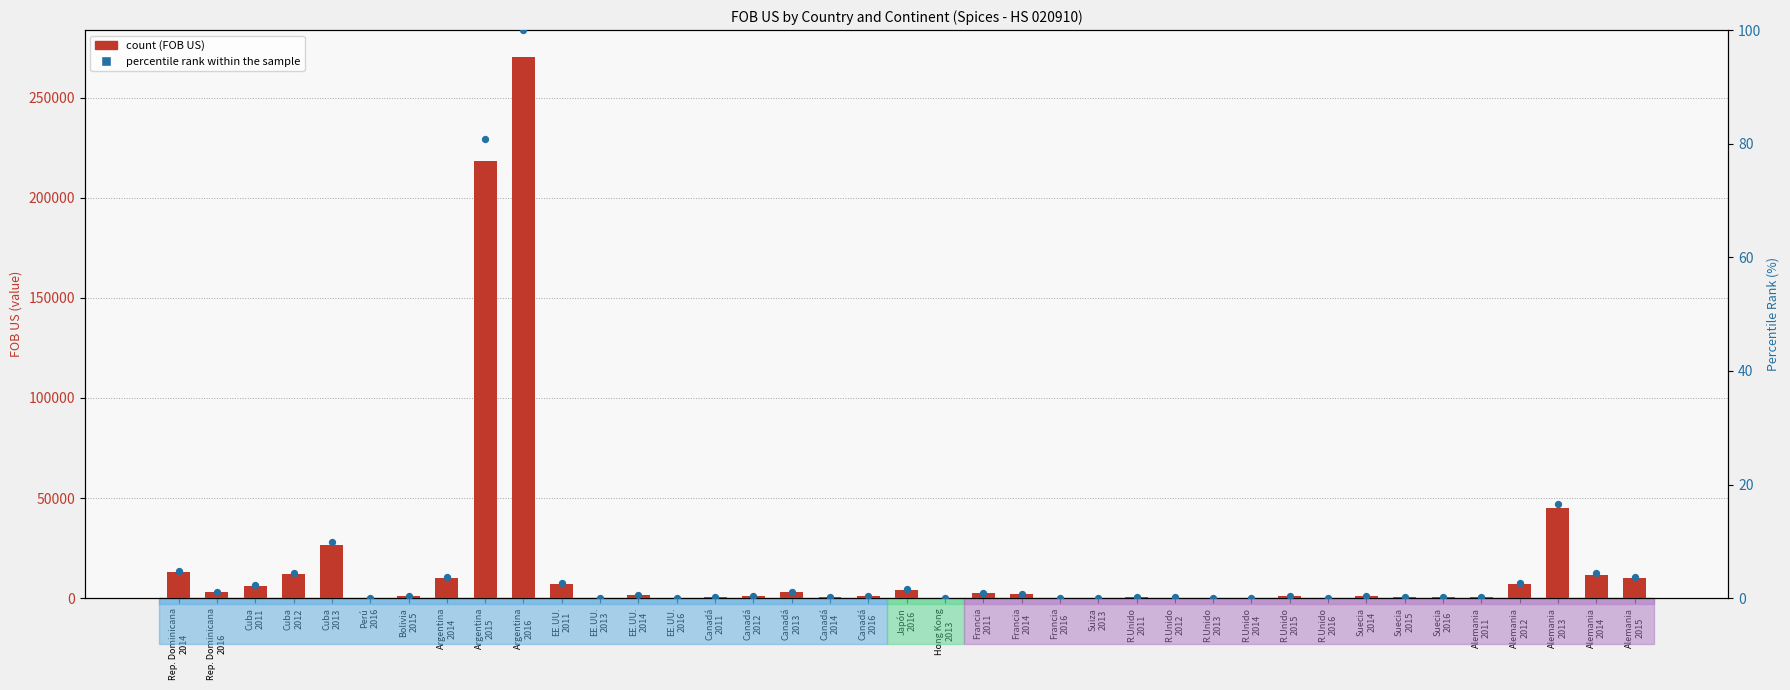

At how many categories does at least one series exceed 170525?

2